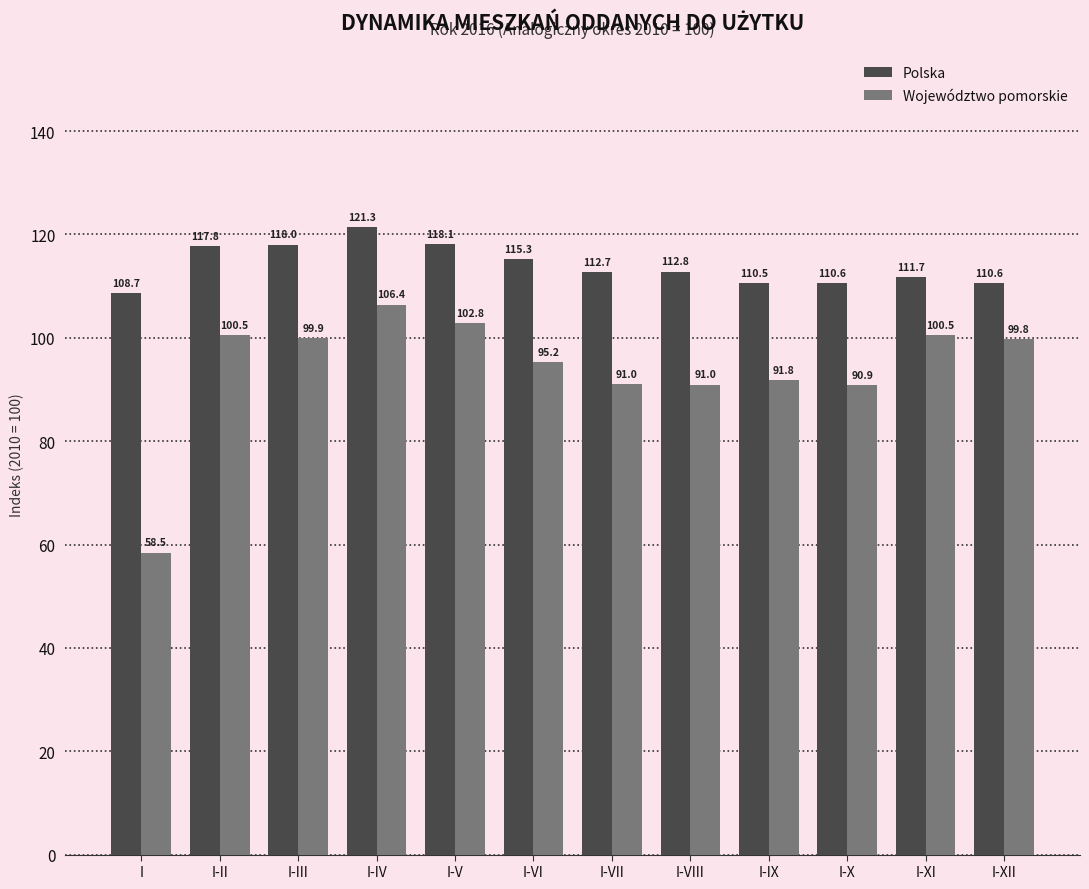

Which category has the highest value across all series?

I-IV